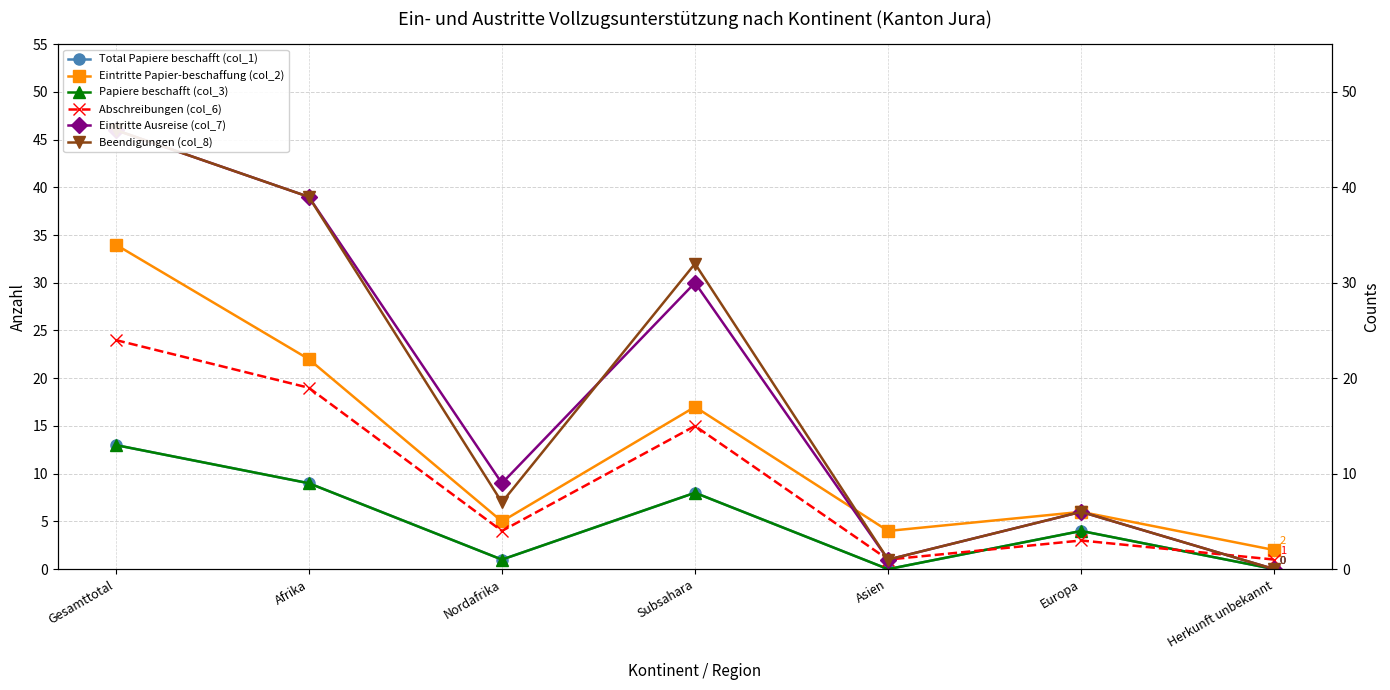

Does the chart display data point markers on the line(s)?

Yes